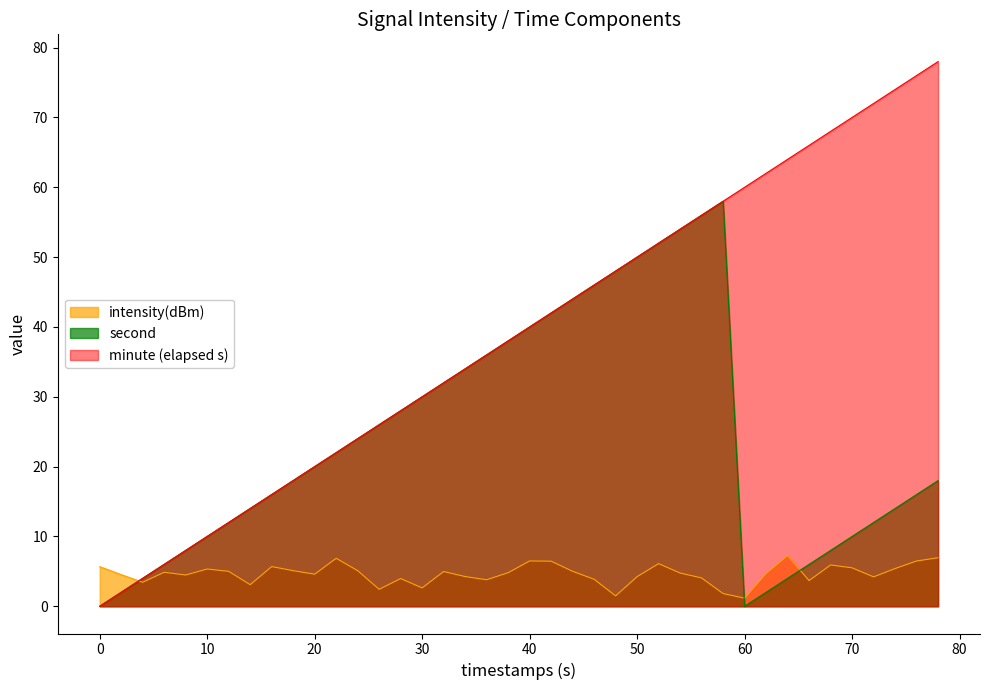

List the series in order of their peak value, lowest first.

intensity(dBm), second, minute (elapsed s)